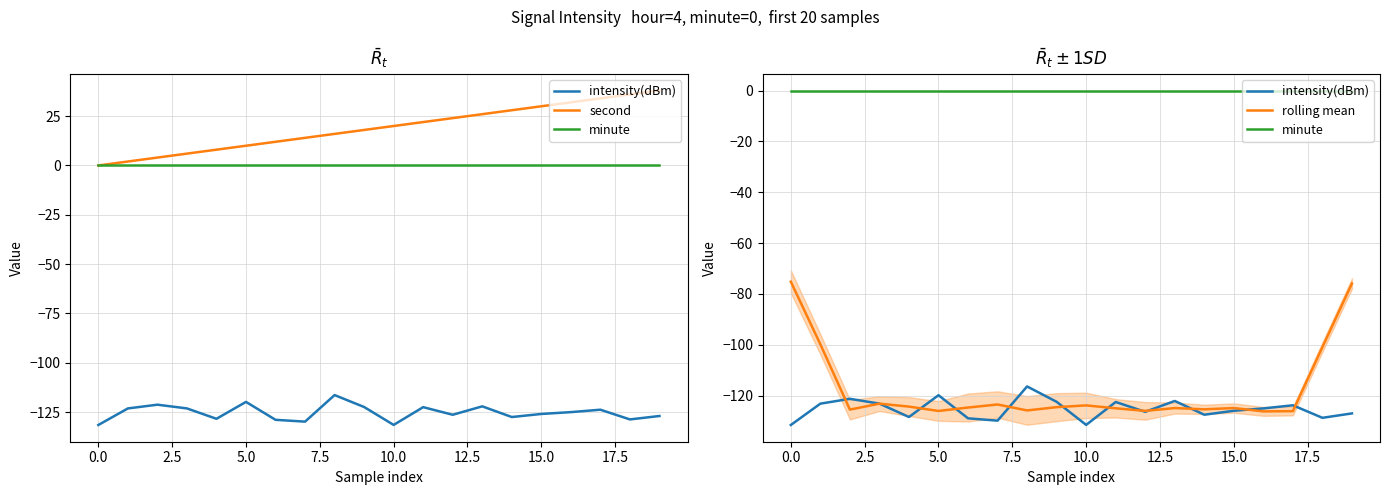

At which label is minute closest to 0?

−2.5